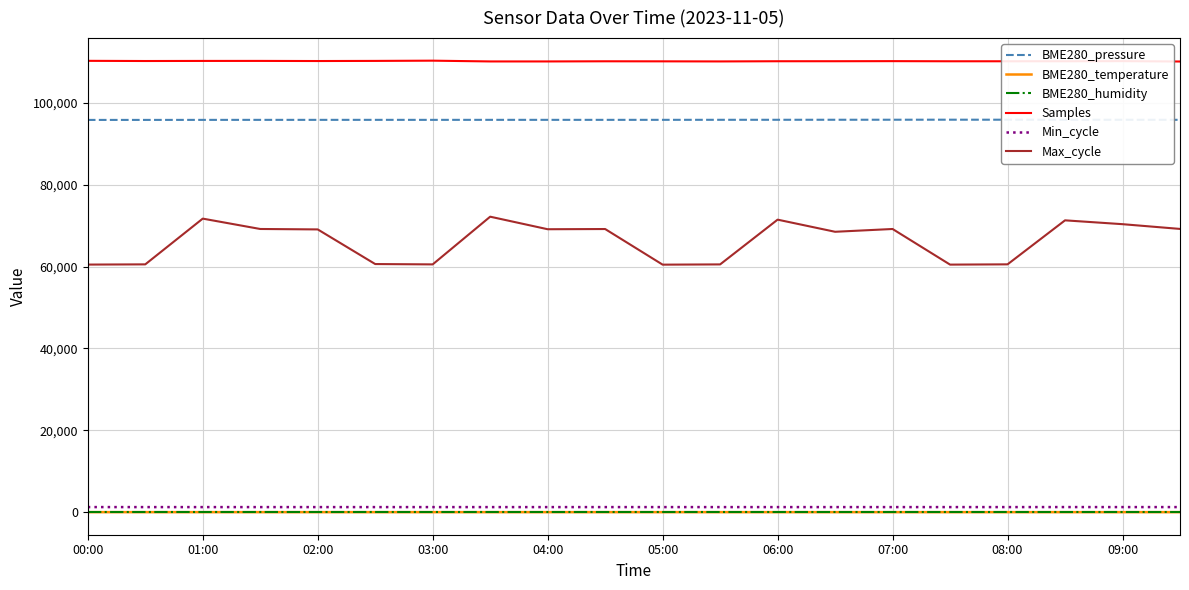

At how many categories does at least one series exceed 76407?

20